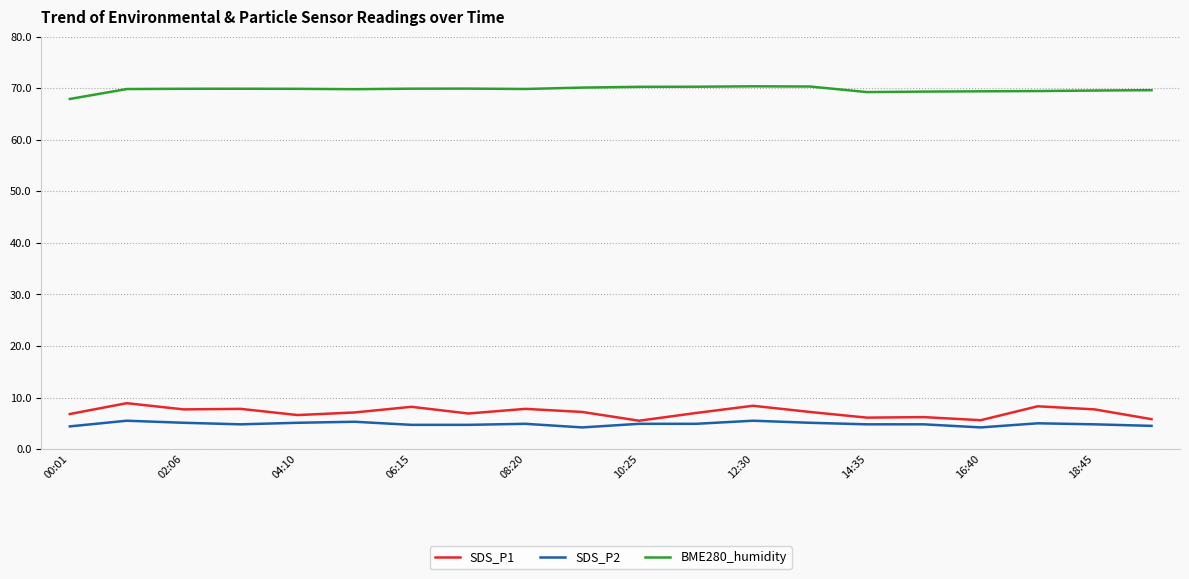

Is this an area chart (filled region under the line)?

No